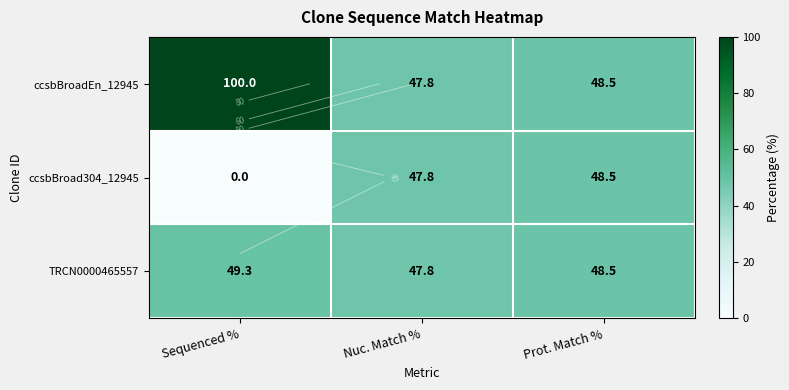

The ccsbBroad304_12945 series shows 30.5 at Prot. Match %. True or false?

False